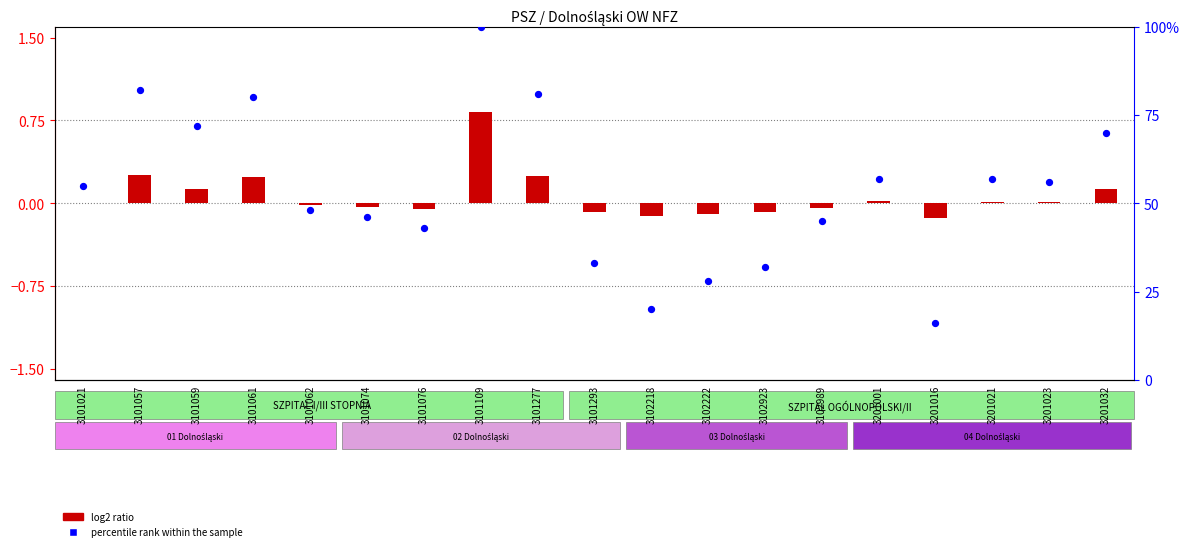

Which series has the widest spread of Y values?

log2 ratio